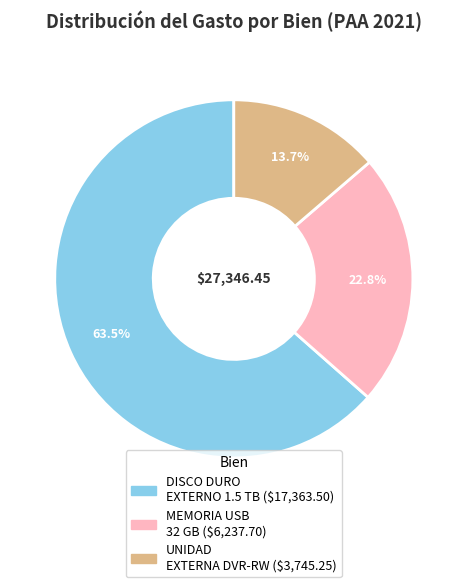

Is there a majority slice in this chart?

Yes